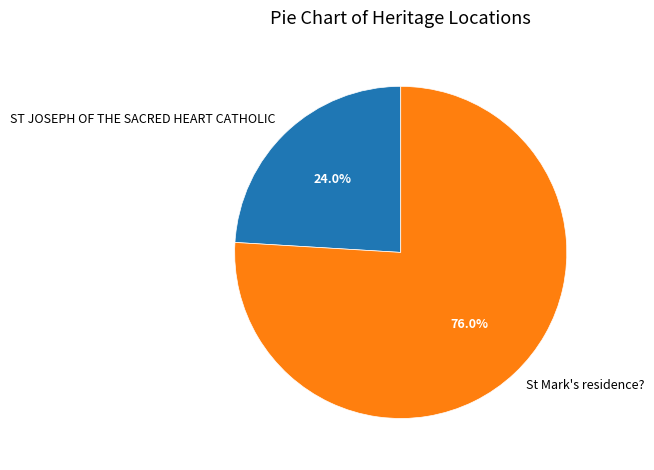

What percentage is the ST JOSEPH OF THE SACRED HEART CATHOLIC slice, to the nearest percent?

24%